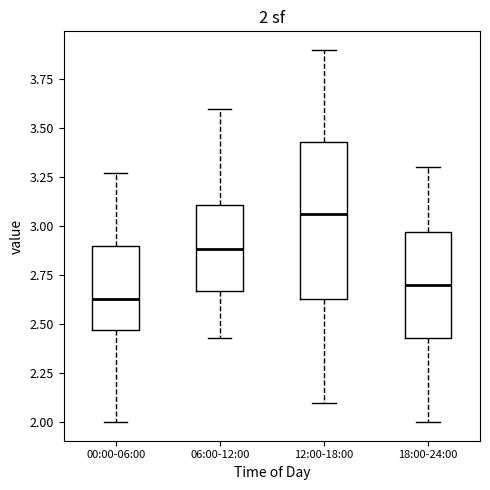

Which box's median line is the lowest?

00:00-06:00